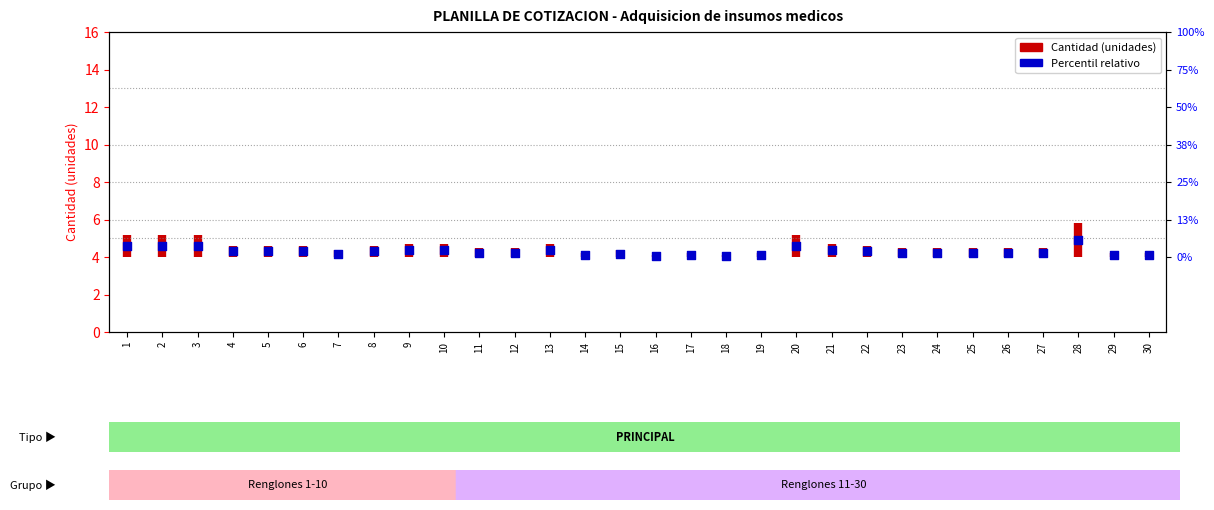

What is the ratio of the value at 22 to the value at 11?

1.0